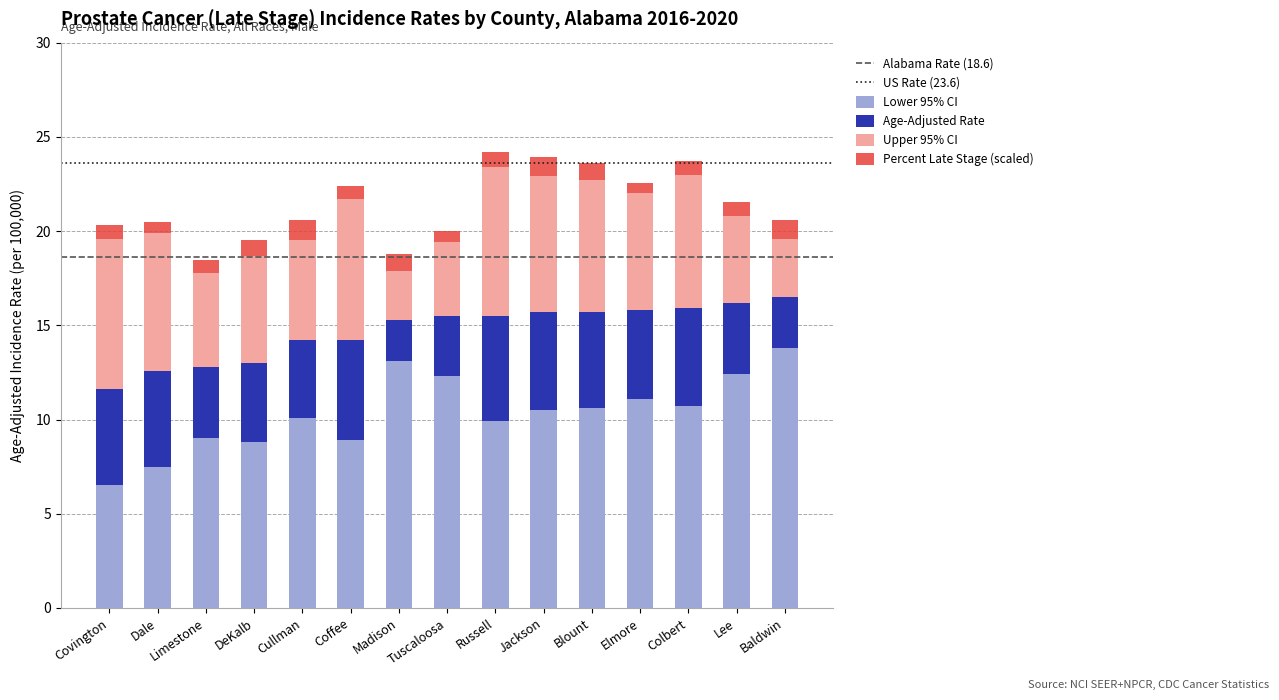

Which category has the lowest value in the Lower 95% CI series?

Covington